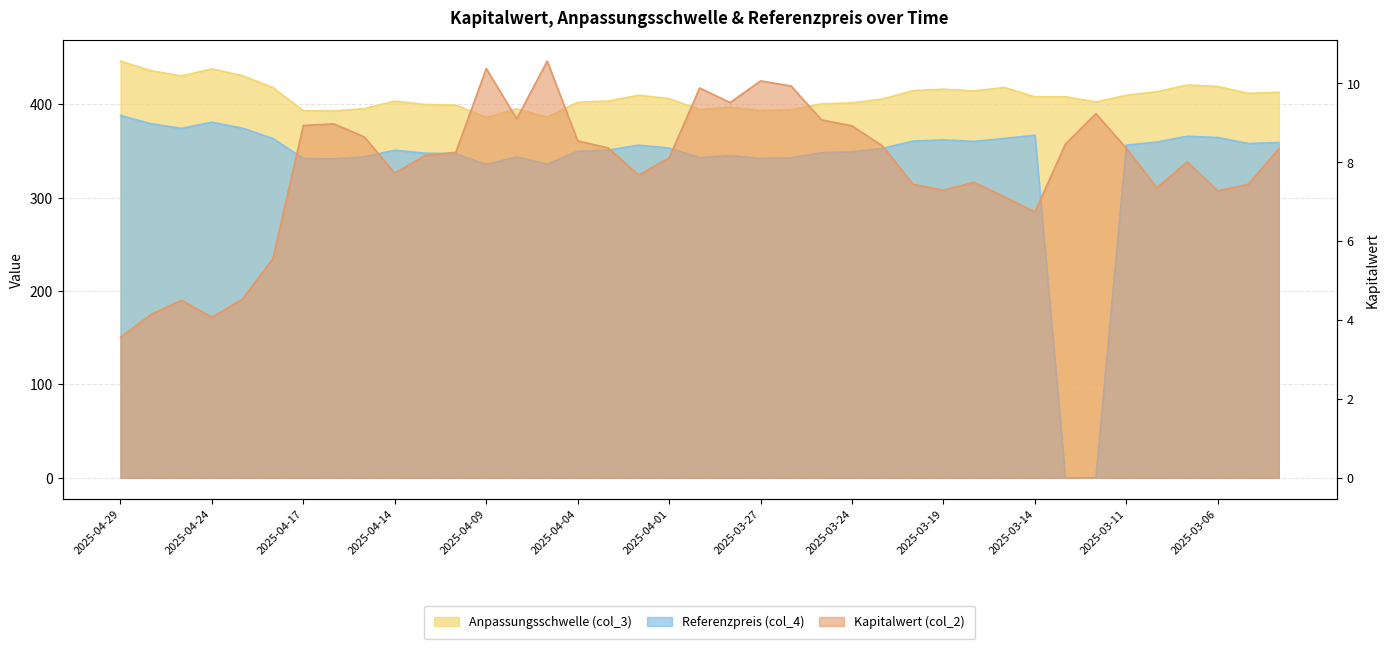

At which category is the sum across all series the highest?

2025-04-29